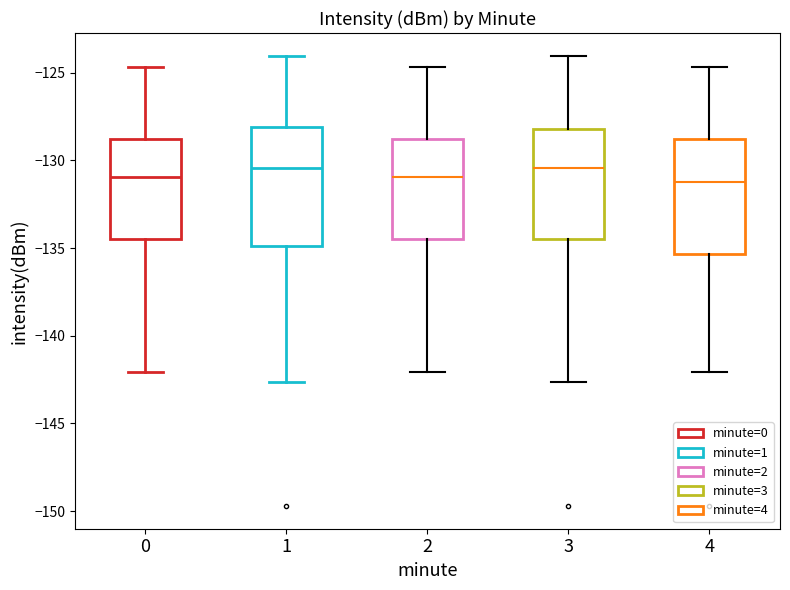

Reading left to right, transcribe this box plot: for each box, give where its median line is, the range the box spans, and where its two whiskers end, as read against the y-axis. The values are not printed on the chart, so give them approximately, as read against the axis.

0: median -131.0, box -134.5 to -129.0, whiskers -142.0 to -124.5
1: median -130.5, box -135.0 to -128.0, whiskers -142.5 to -124.0
2: median -131.0, box -134.5 to -129.0, whiskers -142.0 to -124.5
3: median -130.5, box -134.5 to -128.0, whiskers -142.5 to -124.0
4: median -131.0, box -135.5 to -129.0, whiskers -142.0 to -124.5